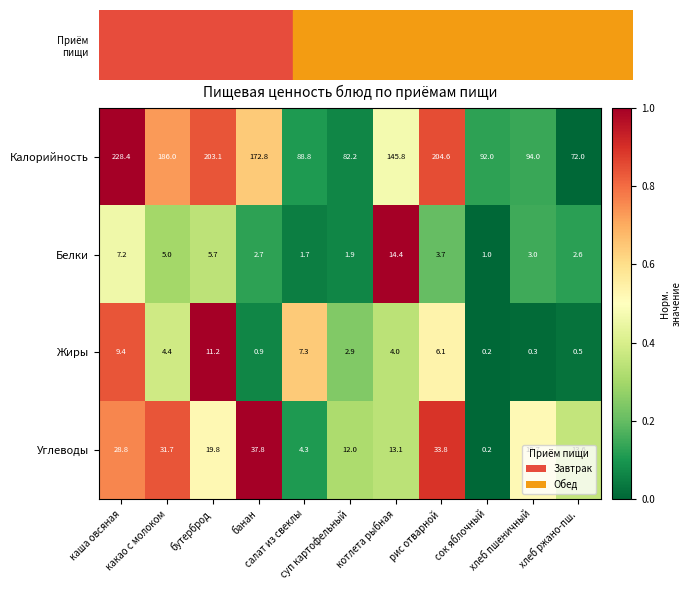

Which series has the largest range (max minus min)?

Калорийность